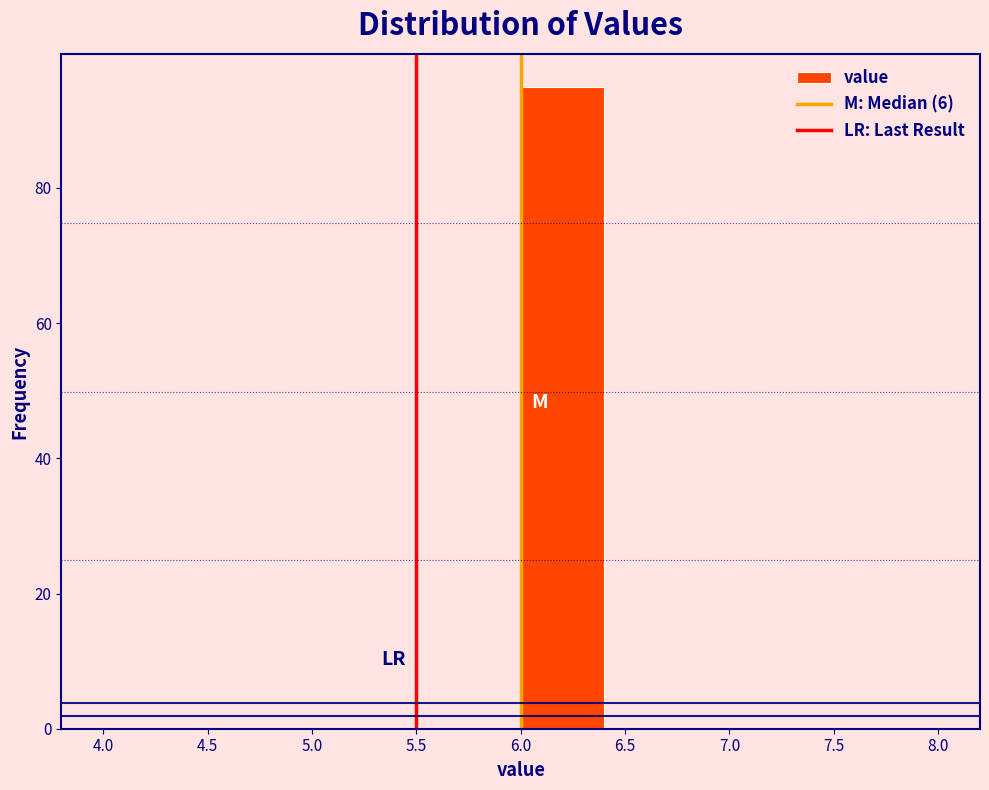

Reading left to right, list every bar in this chart as the range it spans on the x-axis followed by its height. The values are not printed on the chart, so give them approximately, as read against the axis.

4.0 to 4.4: 0
4.4 to 4.8: 0
4.8 to 5.2: 0
5.2 to 5.6: 0
5.6 to 6.0: 0
6.0 to 6.4: 96
6.4 to 6.8: 0
6.8 to 7.2: 0
7.2 to 7.6: 0
7.6 to 8.0: 0